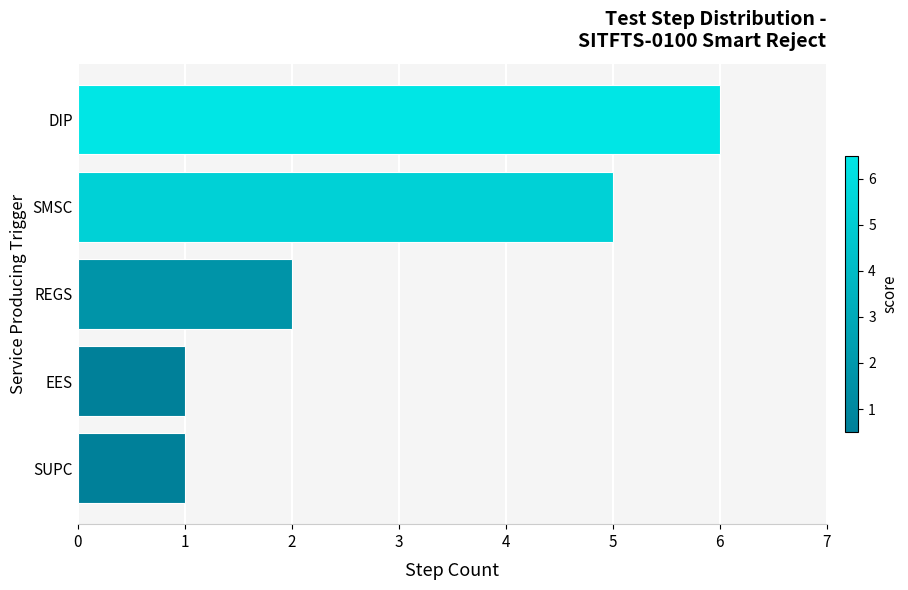

How many values are between 1 and 5?

4